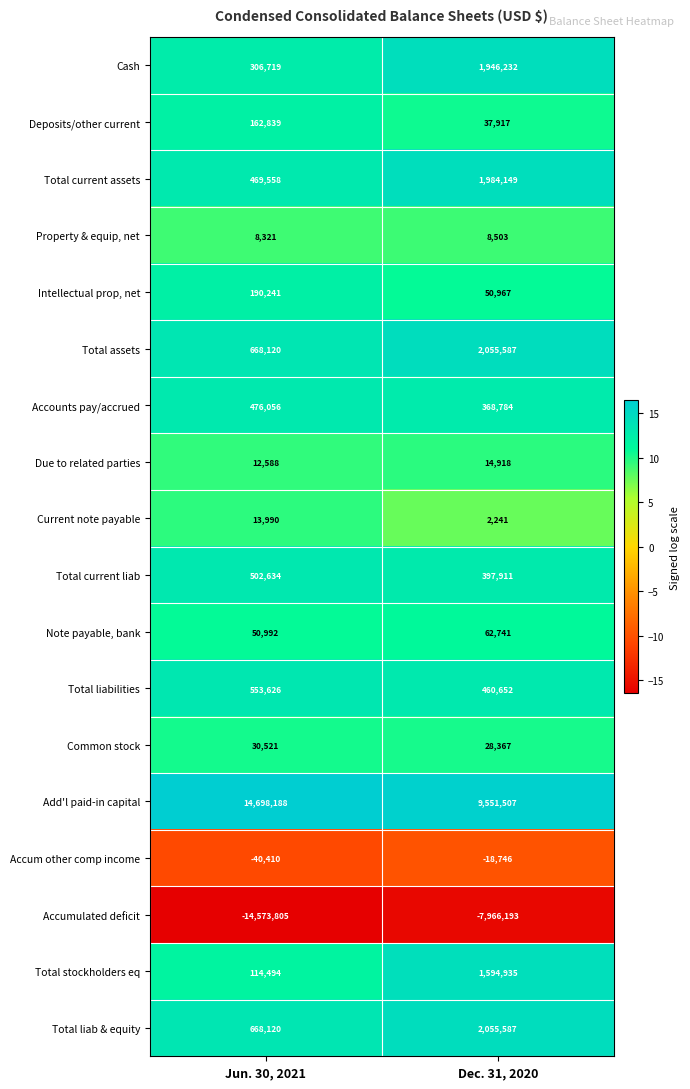

Rank the categories by Deposits/other current value from lowest to highest.

Dec. 31, 2020, Jun. 30, 2021